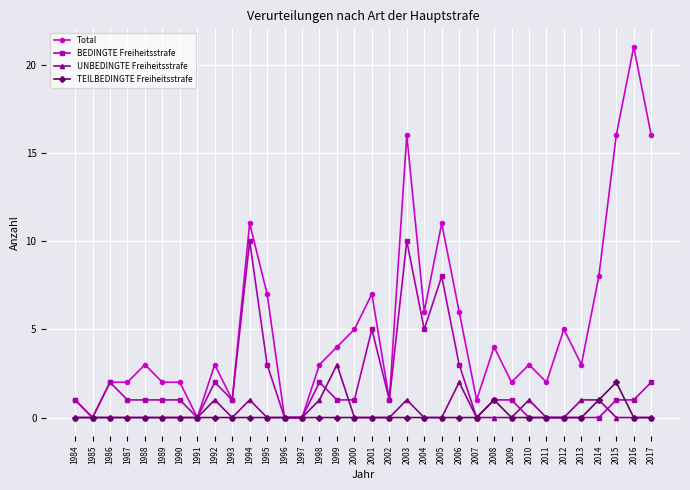

Reading left to right, transcribe all the data shown in this chart.

Total: 1984=1	1985=0	1986=2	1987=2	1988=3	1989=2	1990=2	1991=0	1992=3	1993=1	1994=11	1995=7	1996=0	1997=0	1998=3	1999=4	2000=5	2001=7	2002=1	2003=16	2004=6	2005=11	2006=6	2007=1	2008=4	2009=2	2010=3	2011=2	2012=5	2013=3	2014=8	2015=16	2016=21	2017=16
BEDINGTE Freiheitsstrafe: 1984=1	1985=0	1986=2	1987=1	1988=1	1989=1	1990=1	1991=0	1992=2	1993=1	1994=10	1995=3	1996=0	1997=0	1998=2	1999=1	2000=1	2001=5	2002=1	2003=10	2004=5	2005=8	2006=3	2007=0	2008=1	2009=1	2010=0	2011=0	2012=0	2013=0	2014=0	2015=1	2016=1	2017=2
UNBEDINGTE Freiheitsstrafe: 1984=0	1985=0	1986=0	1987=0	1988=0	1989=0	1990=0	1991=0	1992=1	1993=0	1994=1	1995=0	1996=0	1997=0	1998=1	1999=3	2000=0	2001=0	2002=0	2003=1	2004=0	2005=0	2006=2	2007=0	2008=0	2009=0	2010=1	2011=0	2012=0	2013=1	2014=1	2015=0	2016=0	2017=0
TEILBEDINGTE Freiheitsstrafe: 1984=0	1985=0	1986=0	1987=0	1988=0	1989=0	1990=0	1991=0	1992=0	1993=0	1994=0	1995=0	1996=0	1997=0	1998=0	1999=0	2000=0	2001=0	2002=0	2003=0	2004=0	2005=0	2006=0	2007=0	2008=1	2009=0	2010=0	2011=0	2012=0	2013=0	2014=1	2015=2	2016=0	2017=0